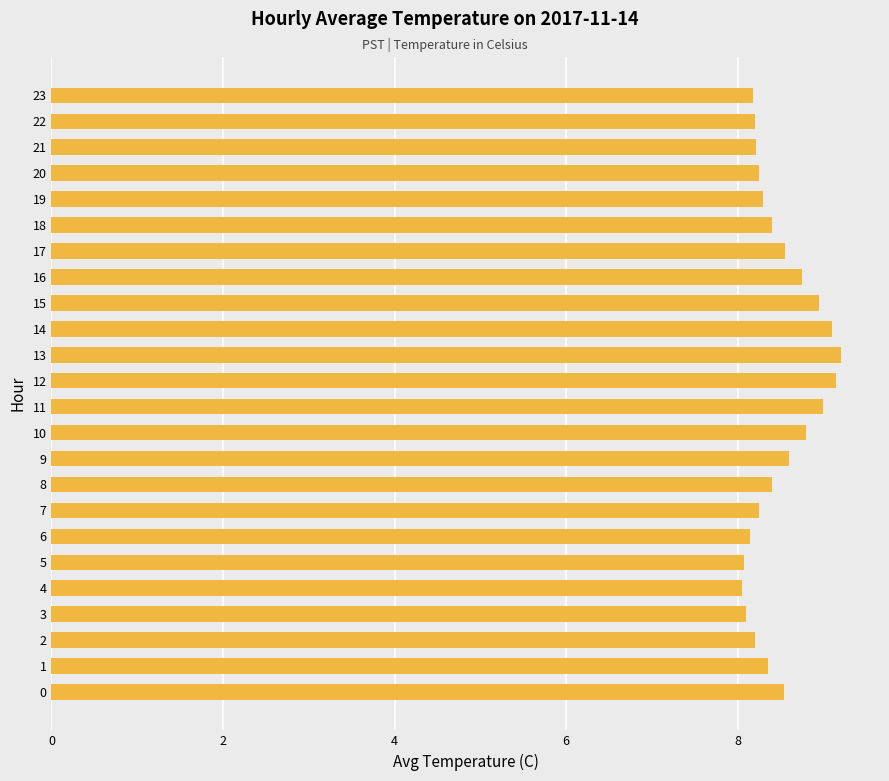

What is the maximum value shown in the chart?

9.2